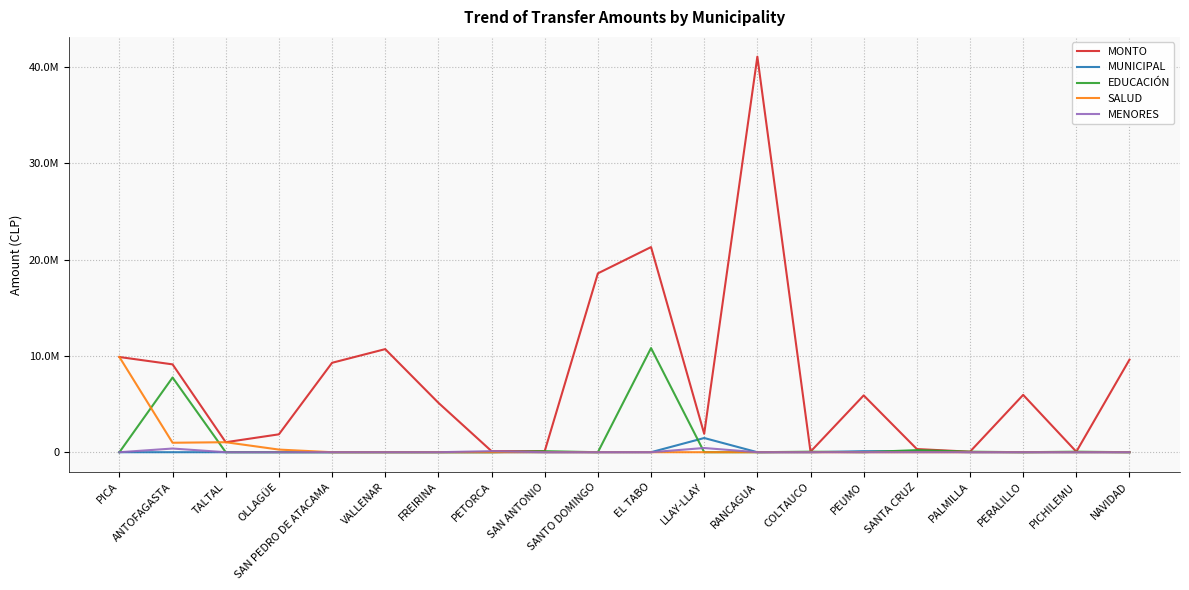

What is the difference between the highest and lowest values at TALTAL?

1037419